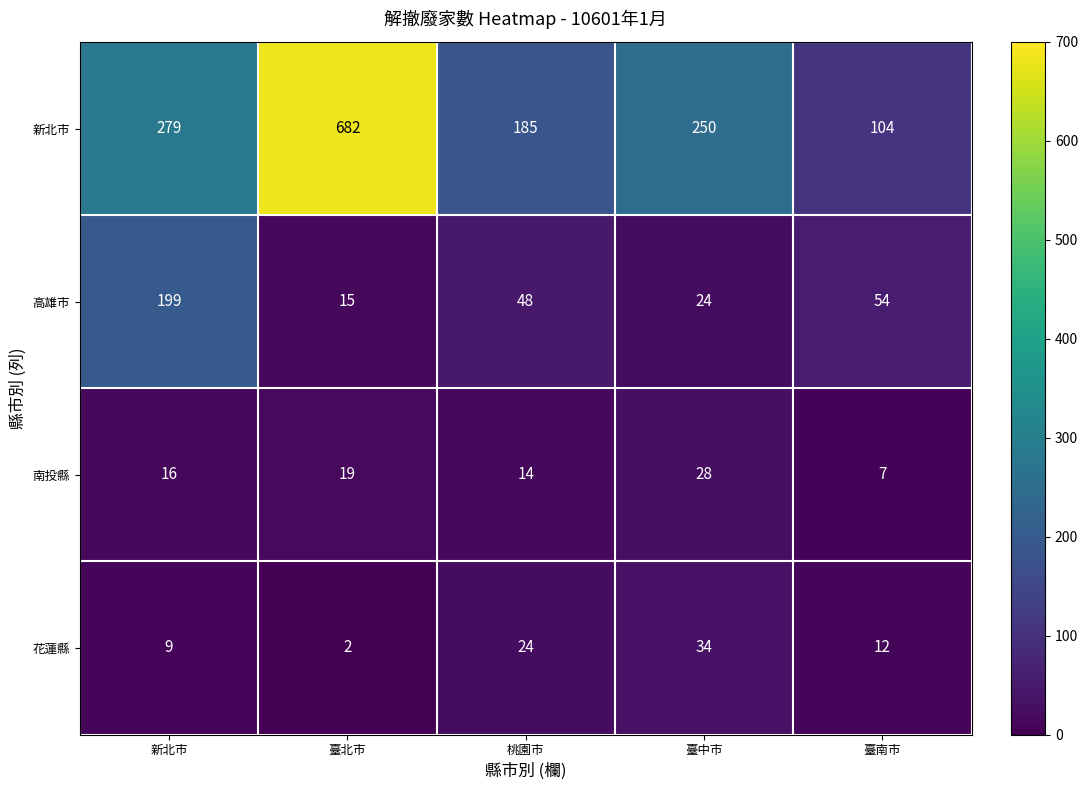

Which series has the largest range (max minus min)?

新北市